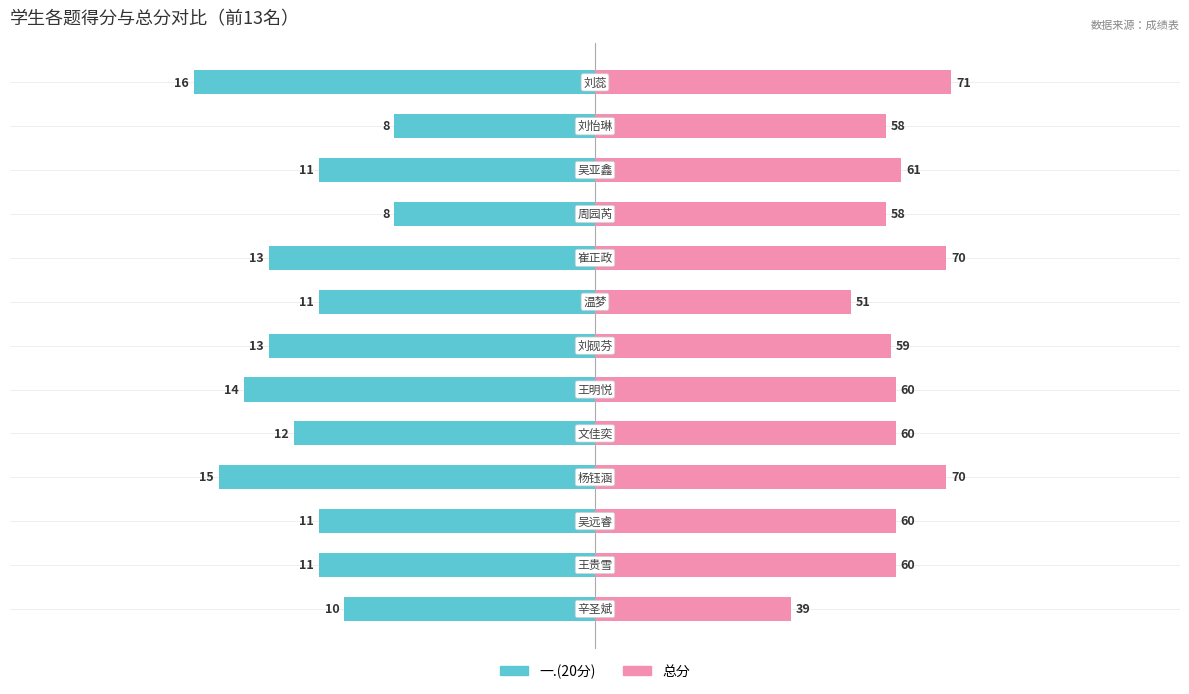

What are all the series names shown in the legend?

一.(20分), 总分